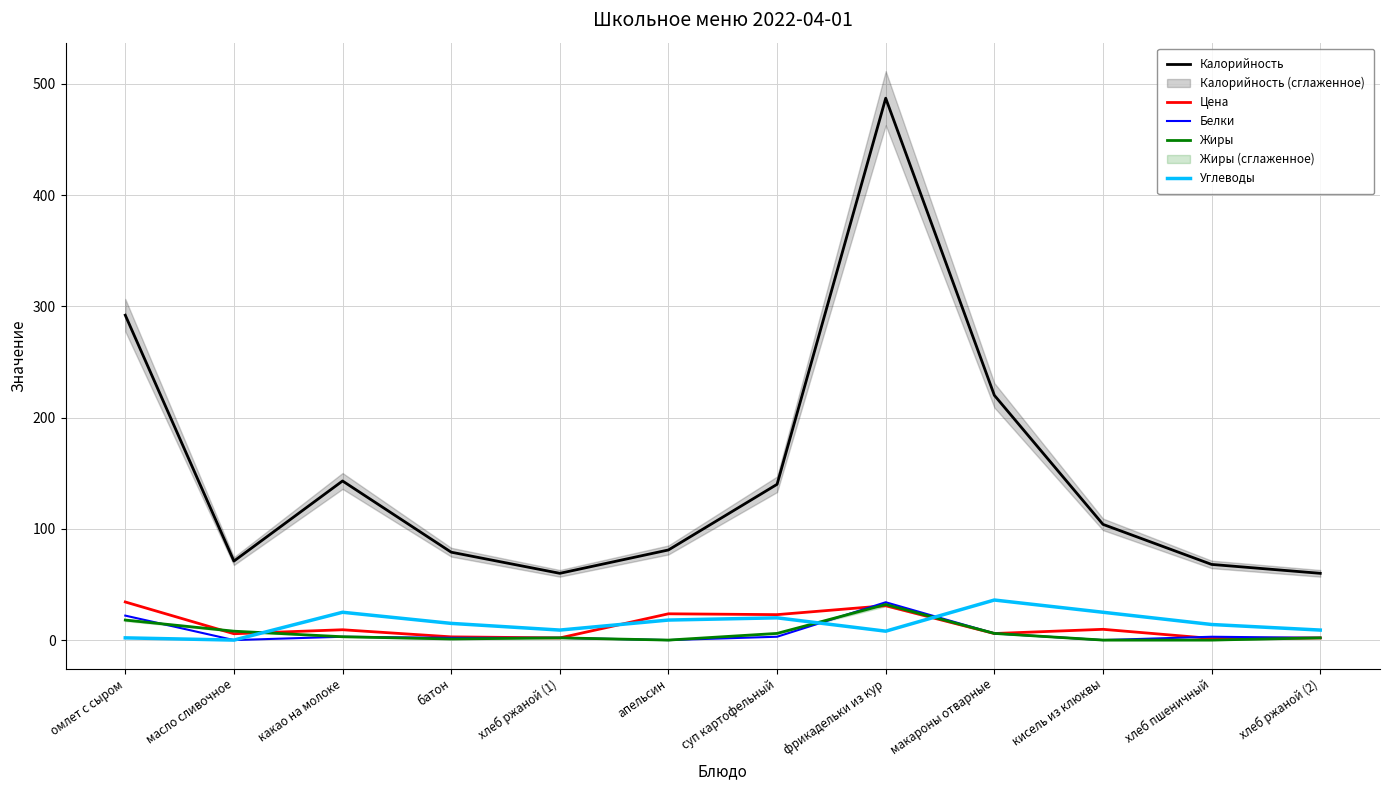

At which label does Цена first exceed 9?

омлет с сыром